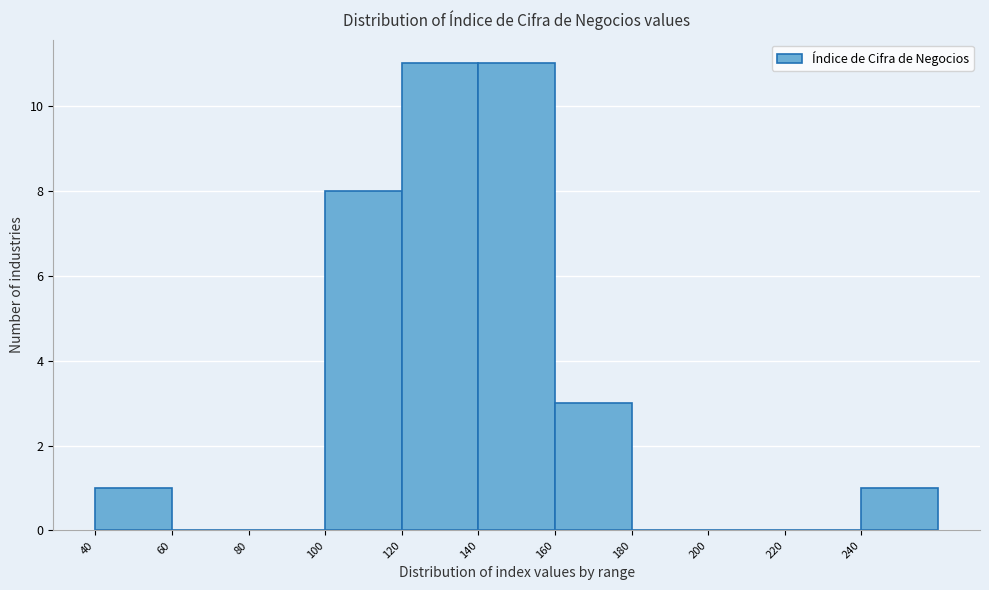

Reading left to right, transcribe this chart: for each bar, give the range it covers on the x-axis and its height. The values are not printed on the chart, so give them approximately, as read against the axis.

40 to 60: 1
60 to 80: 0
80 to 100: 0
100 to 120: 8
120 to 140: 11
140 to 160: 11
160 to 180: 3
180 to 200: 0
200 to 220: 0
220 to 240: 0
240 to 260: 1